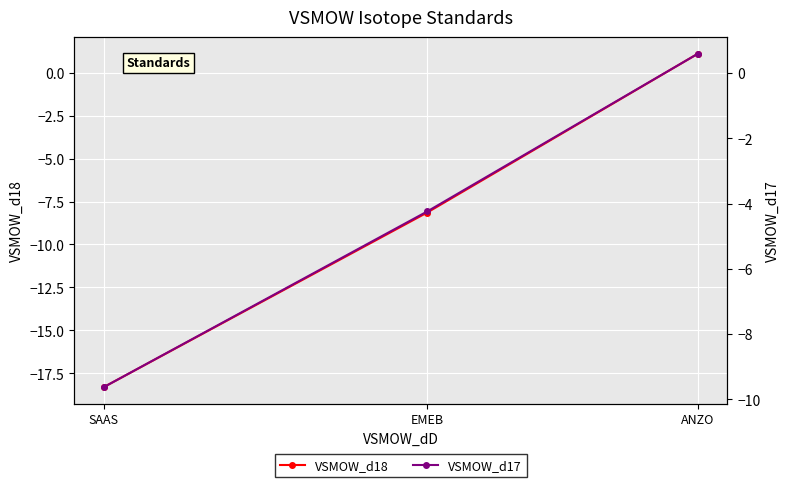

What is the sum of the VSMOW_d18 values at EMEB and ANZO?

-7.1